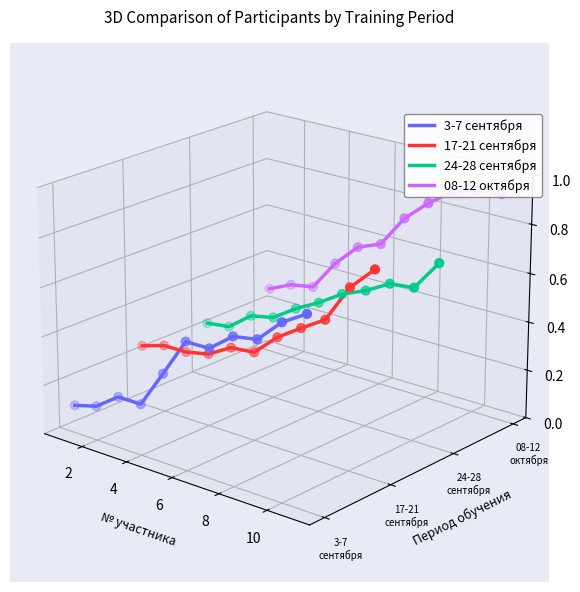

Which series contains the highest Y value?

08-12 октября